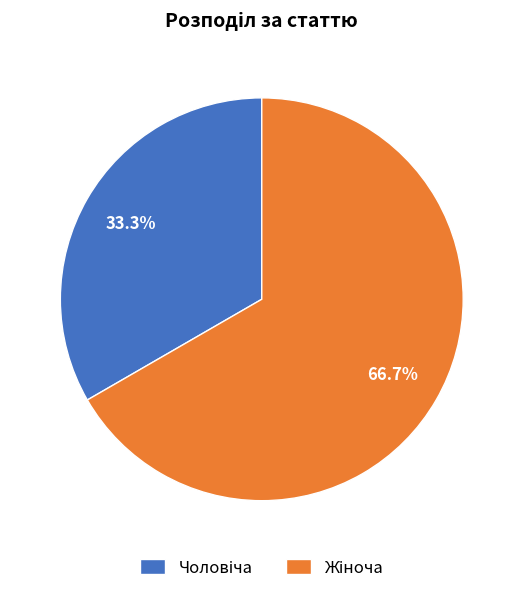

Is there any slice that represents more than half of the pie?

Yes